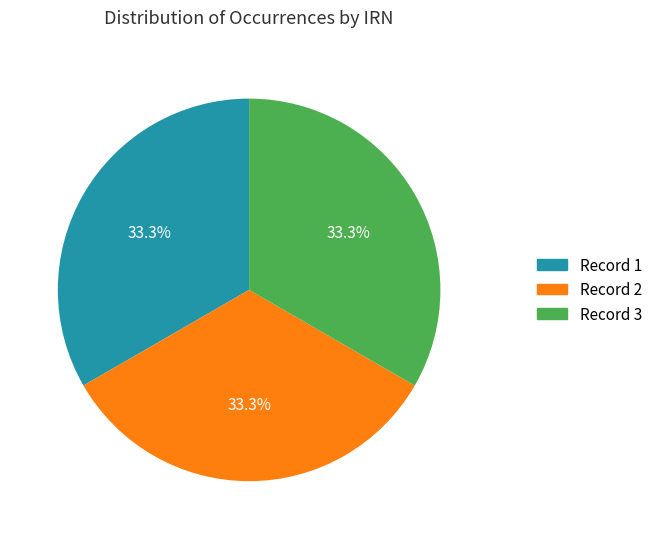

Does Record 3 account for over 50% of the chart?

No